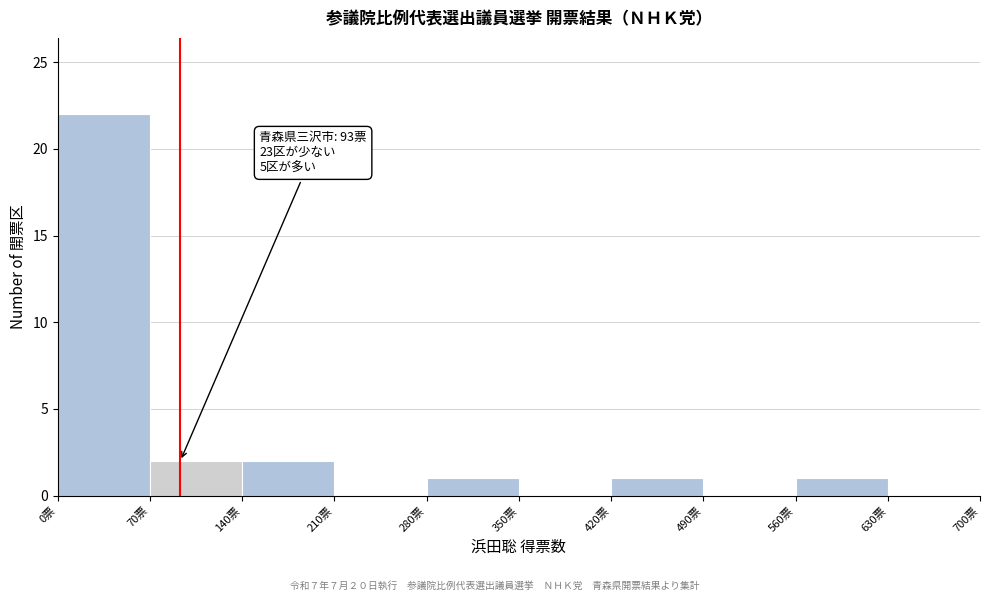

Over which range of the x-axis is the bar tallest?

0 to 70